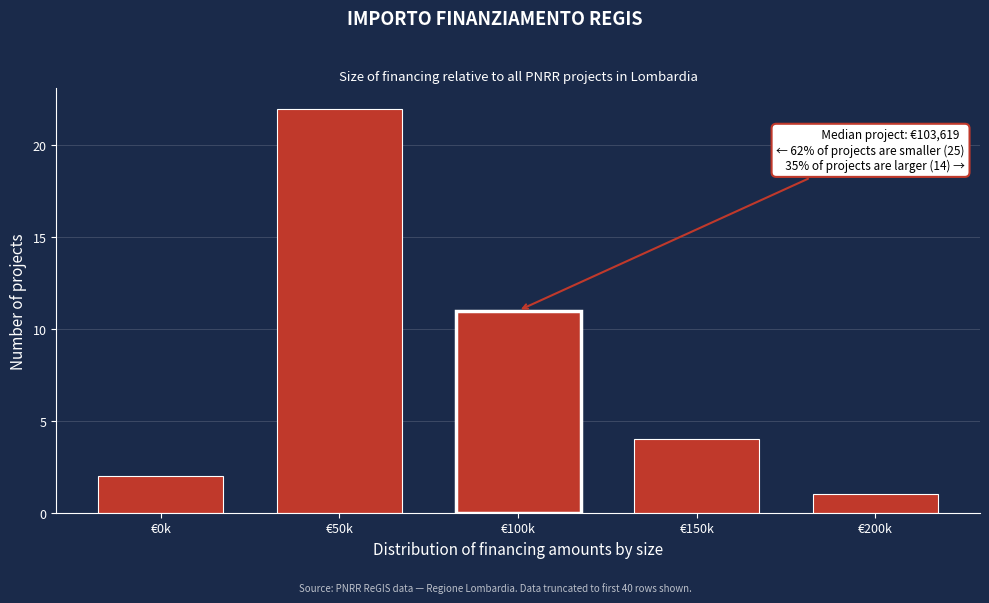

Reading left to right, transcribe all the data shown in this chart.

€0k=2	€50k=22	€100k=11	€150k=4	€200k=1